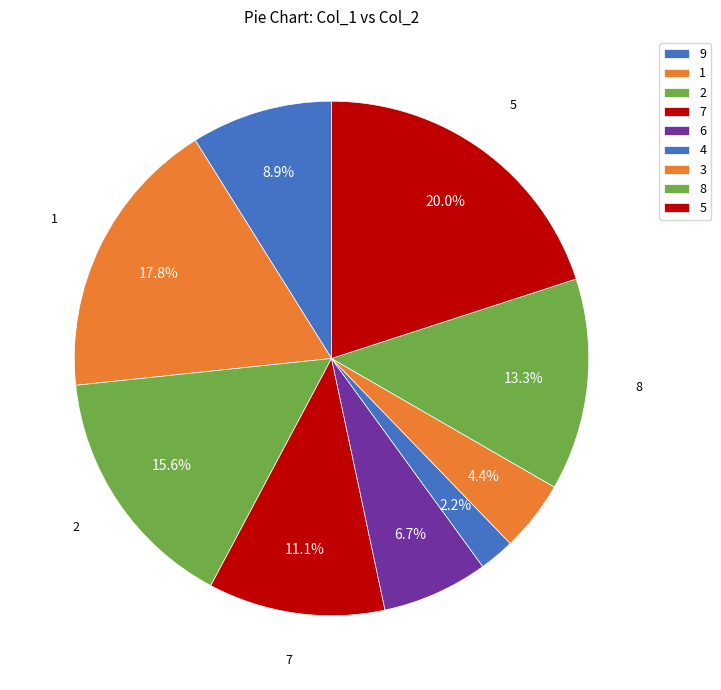

Is the sum of 1 and 3 greater than half?

No